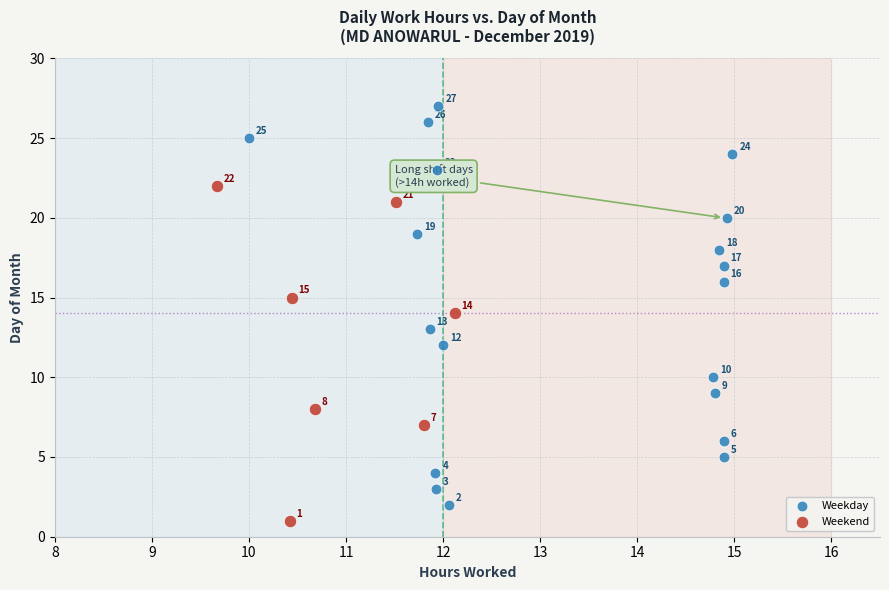

What are all the series names shown in the legend?

Weekday, Weekend